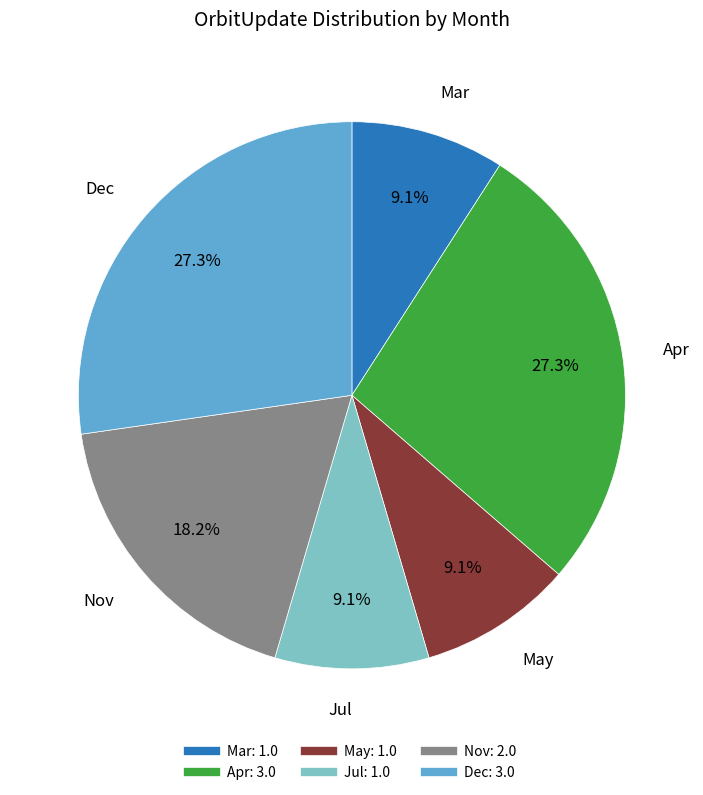

Which has a higher value, Apr or Jul?

Apr